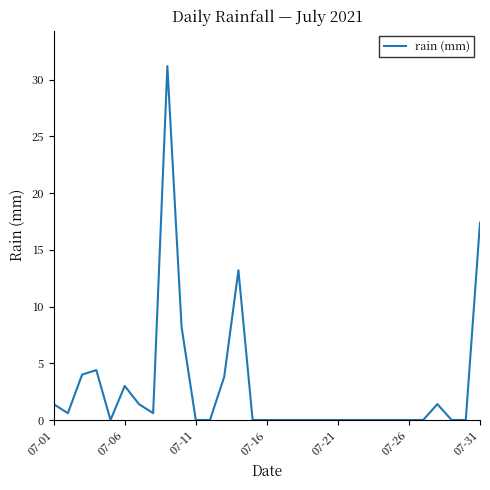

What is the maximum value shown in the chart?

31.2